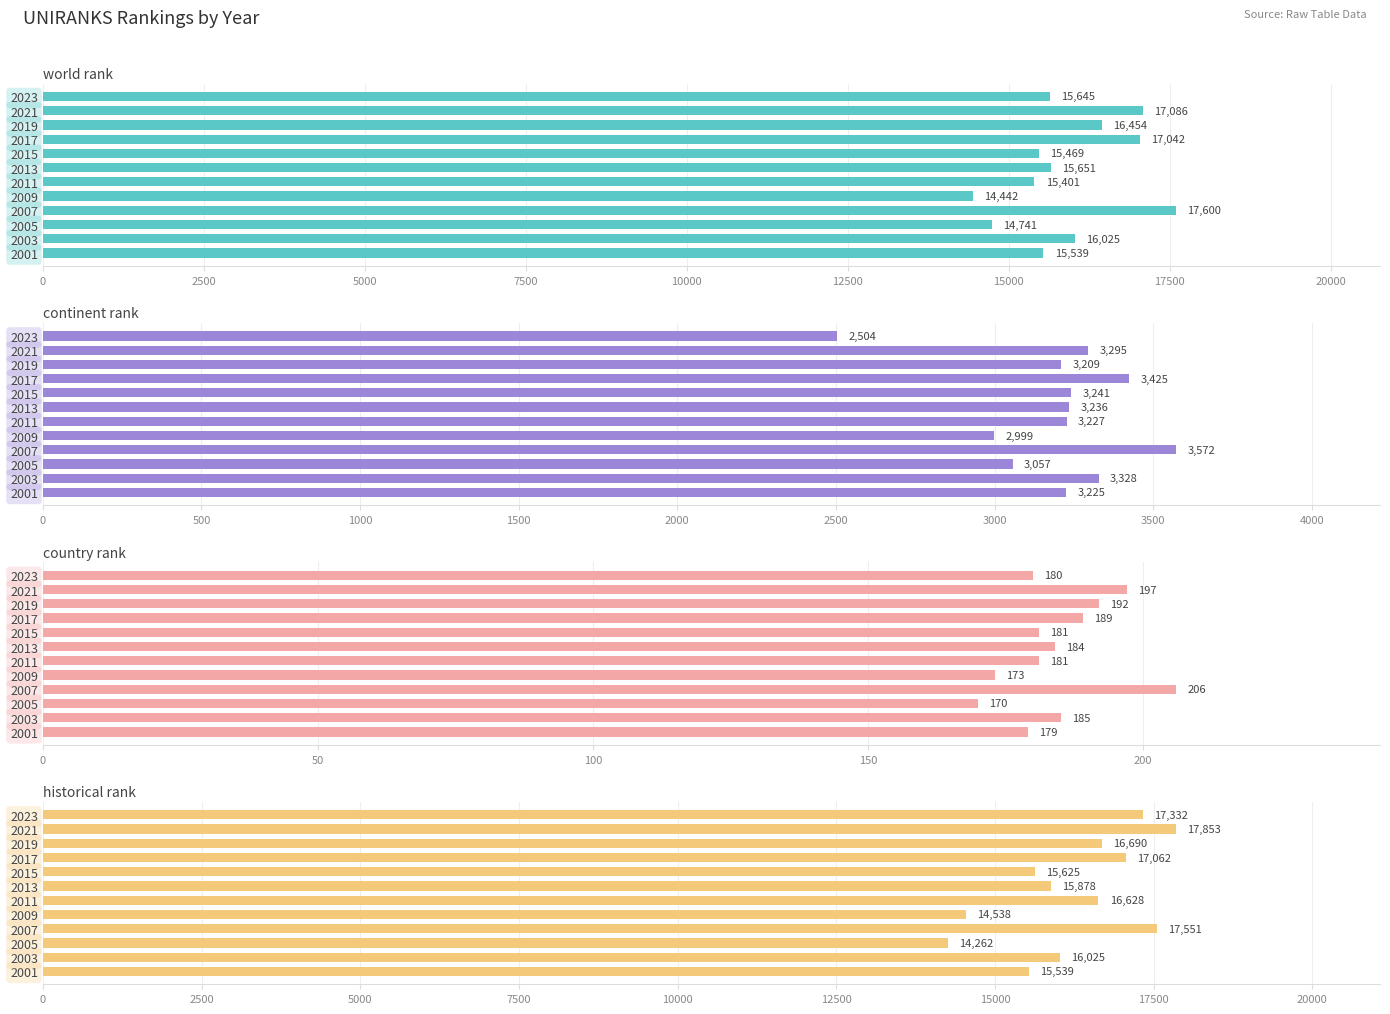

What is the average value of the country rank series?

185